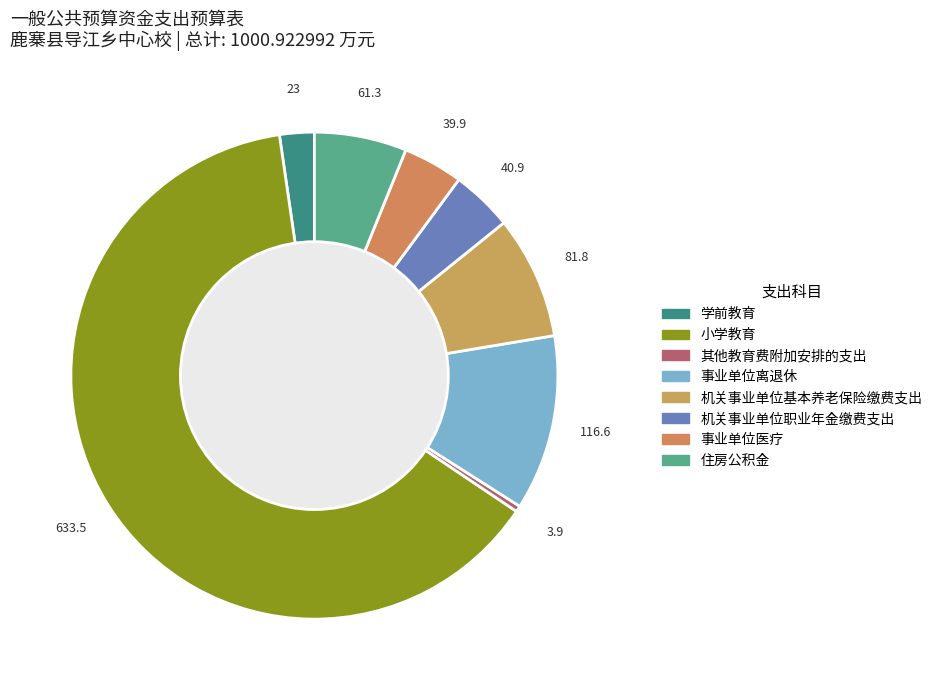

Count the number of slices in the pie.

8